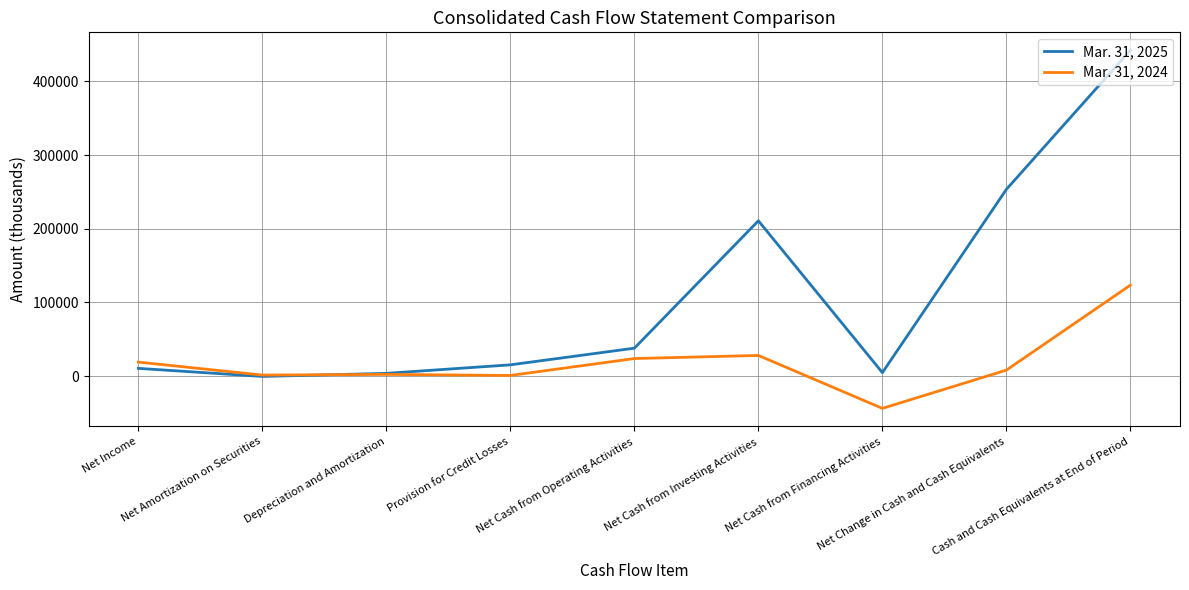

List the series in order of their peak value, lowest first.

Mar. 31, 2024, Mar. 31, 2025